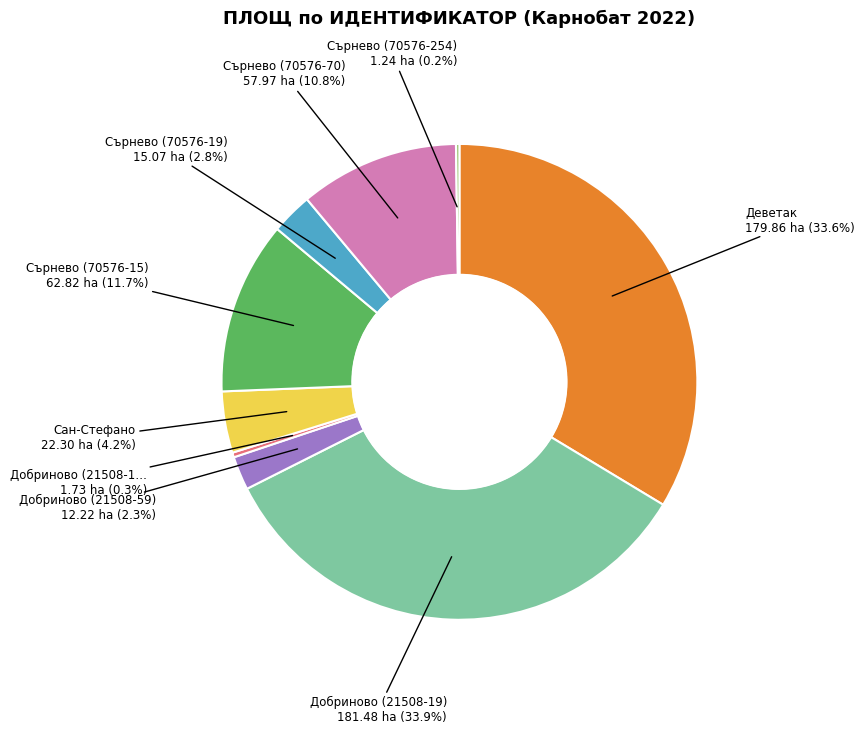

Is there any slice that represents more than half of the pie?

No